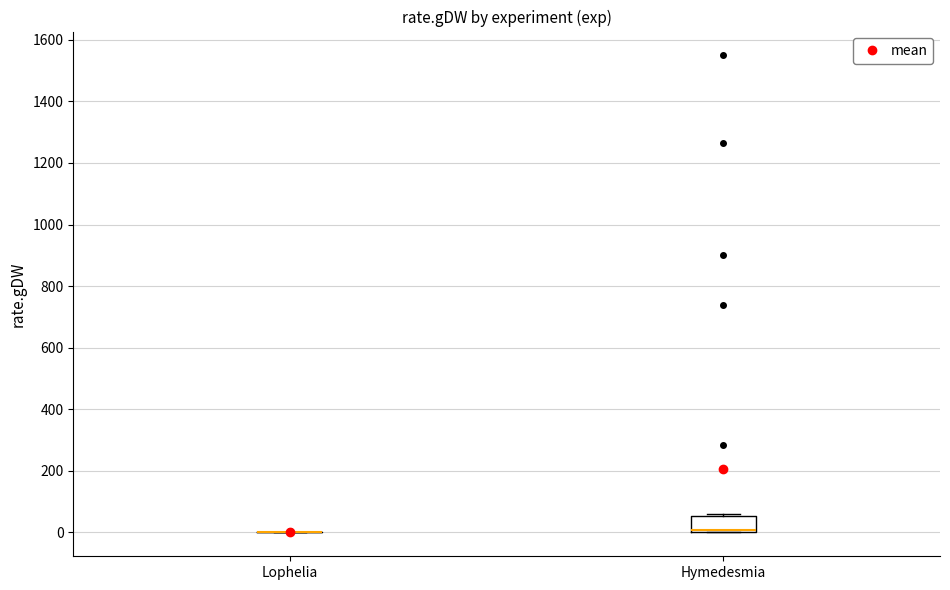

Where is the upper edge of the box for Hymedesmia on the y-axis? The values are not printed on the chart, so give them approximately, as read against the axis.

60